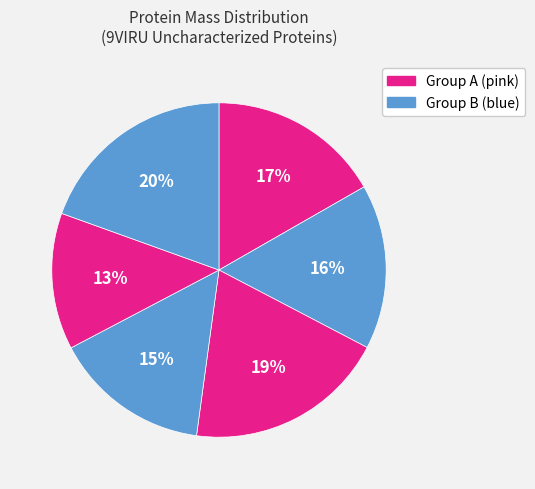

Count the number of slices in the pie.

6